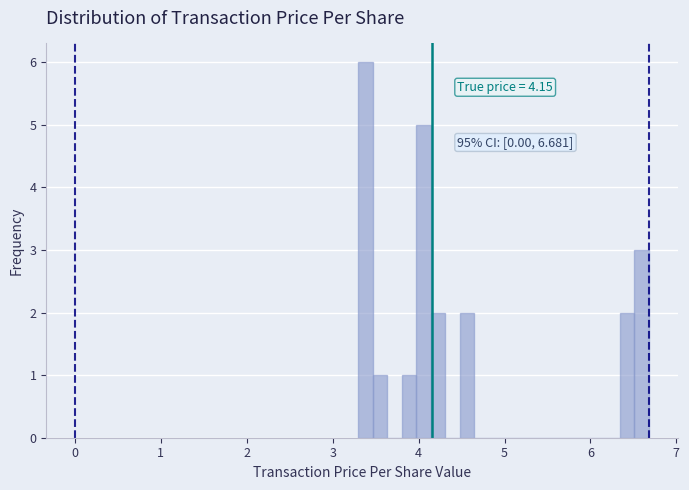

Read against the x-axis, roughly where is the centre of the tallest bar?

3.4